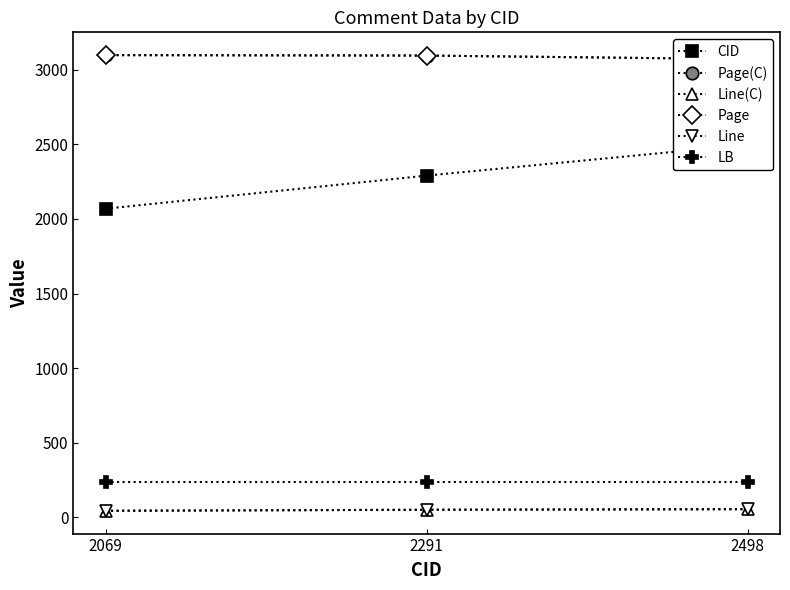

Reading left to right, transcribe all the data shown in this chart.

CID: 2069=2069	2291=2291	2498=2498
Page(C): 2069=3099	2291=3096	2498=3072
Line(C): 2069=43	2291=50	2498=54
Page: 2069=3099	2291=3096	2498=3072
Line: 2069=43	2291=50	2498=54
LB: 2069=236	2291=236	2498=236